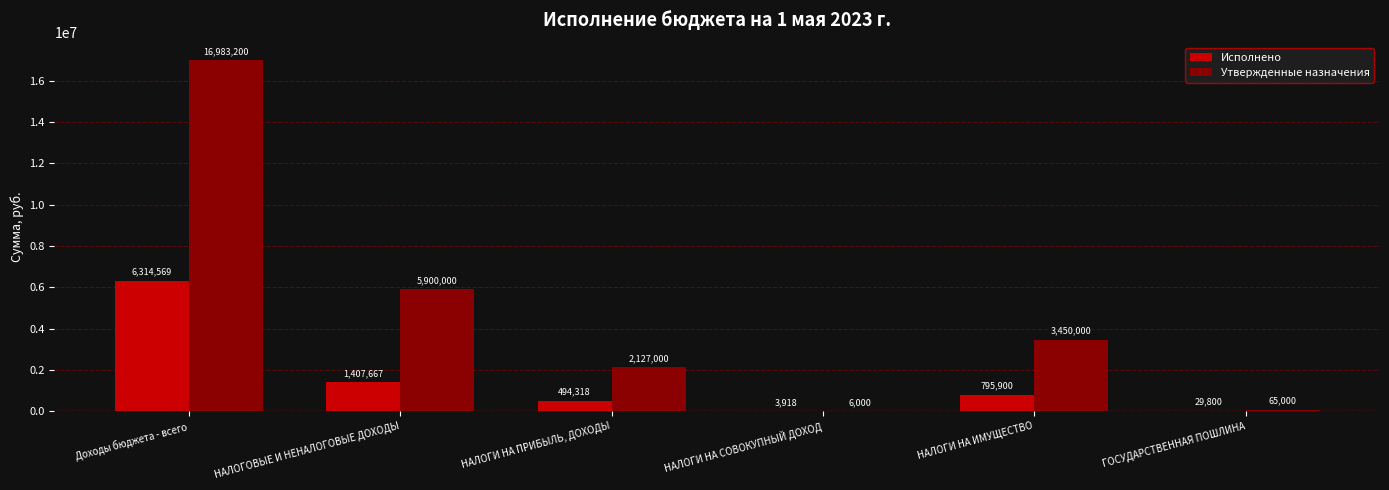

At which category does the chart reach its peak across all series?

Доходы бюджета - всего